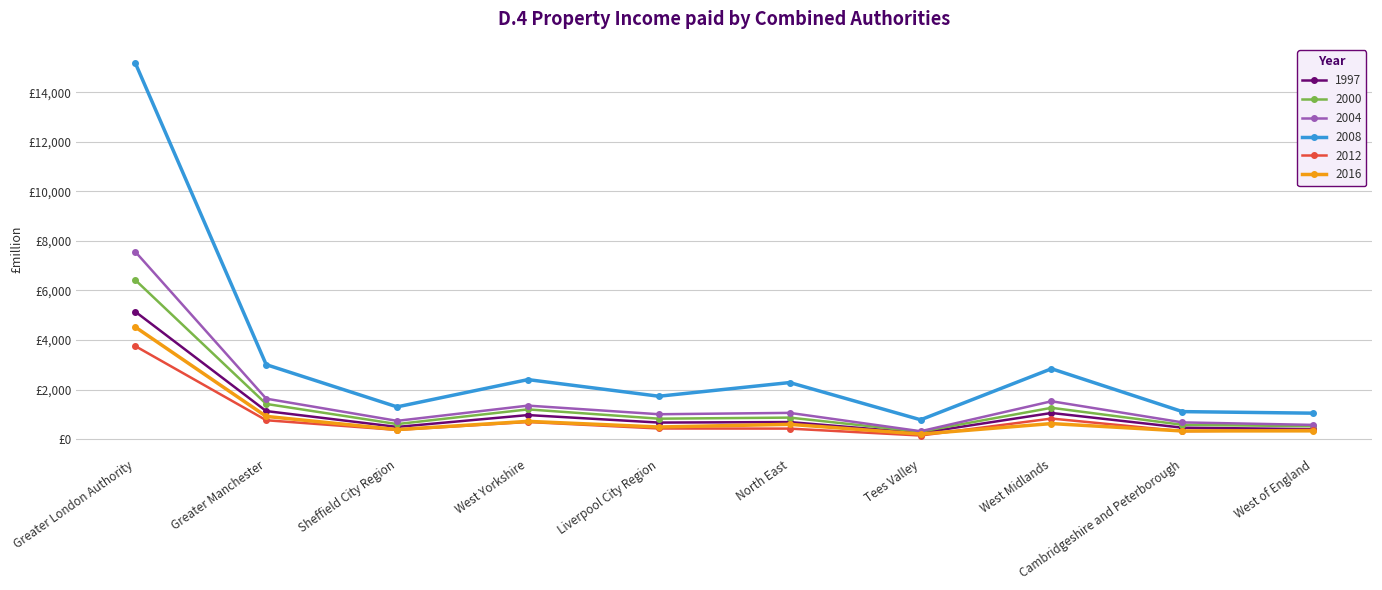

List the labels in order of 2000 value, largest first.

Greater London Authority, Greater Manchester, West Midlands, West Yorkshire, North East, Liverpool City Region, Sheffield City Region, Cambridgeshire and Peterborough, West of England, Tees Valley